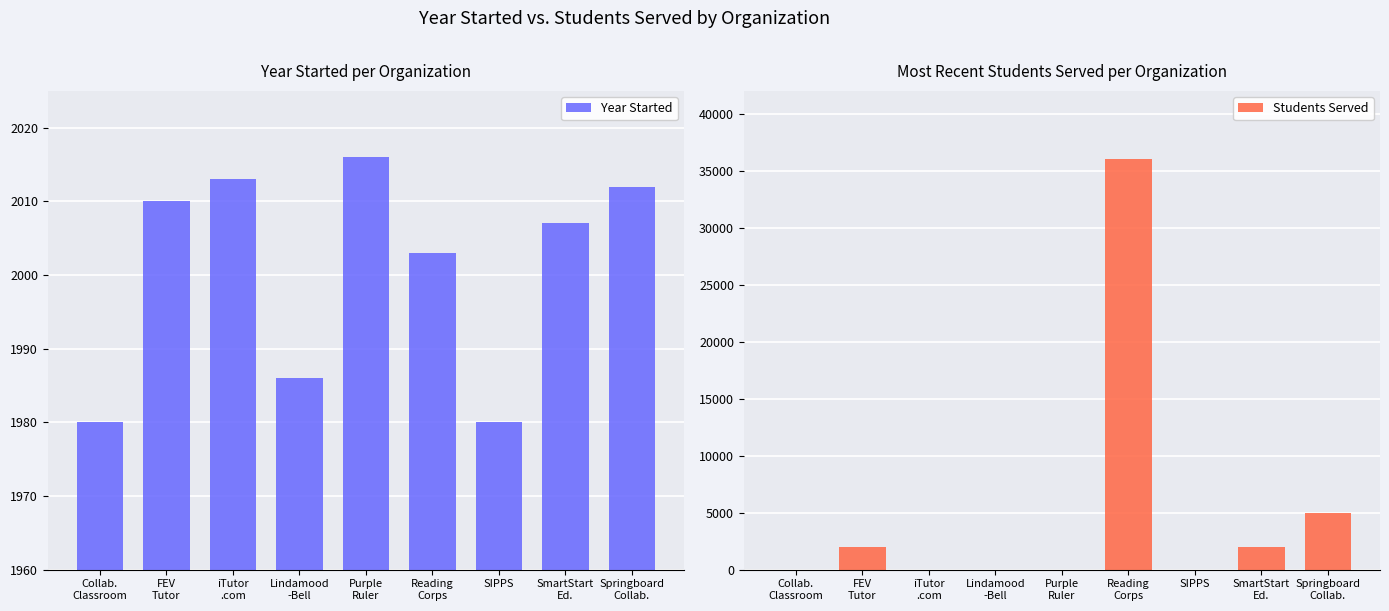

Is the value of Students Served at SIPPS greater than the value of Year Started at FEV
Tutor?

No